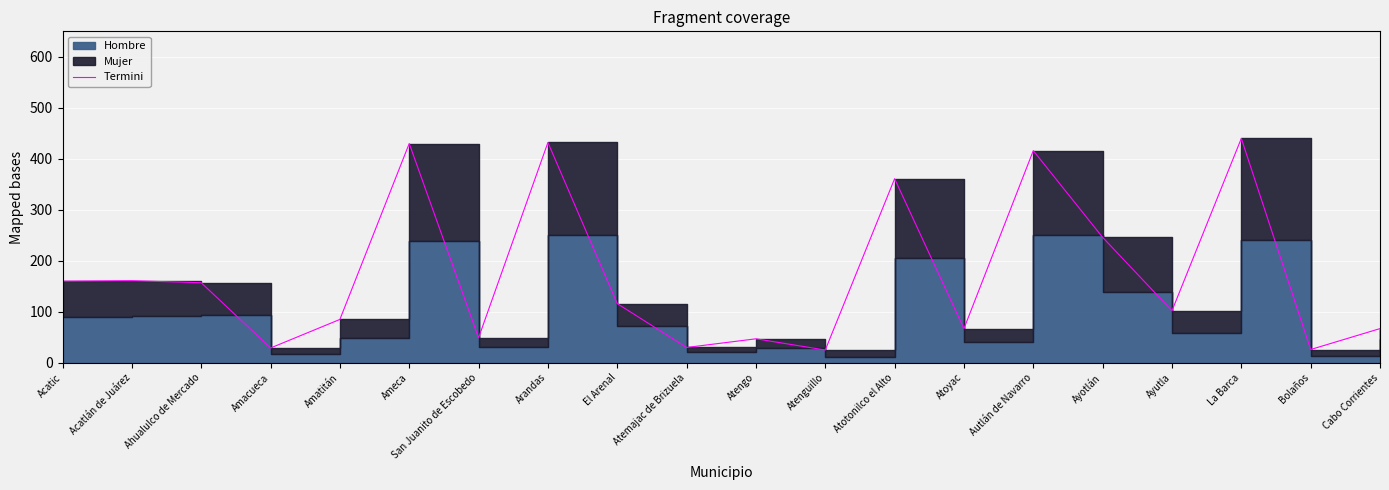

What is the change in value from Ahualulco de Mercado to Atenguillo?

-132